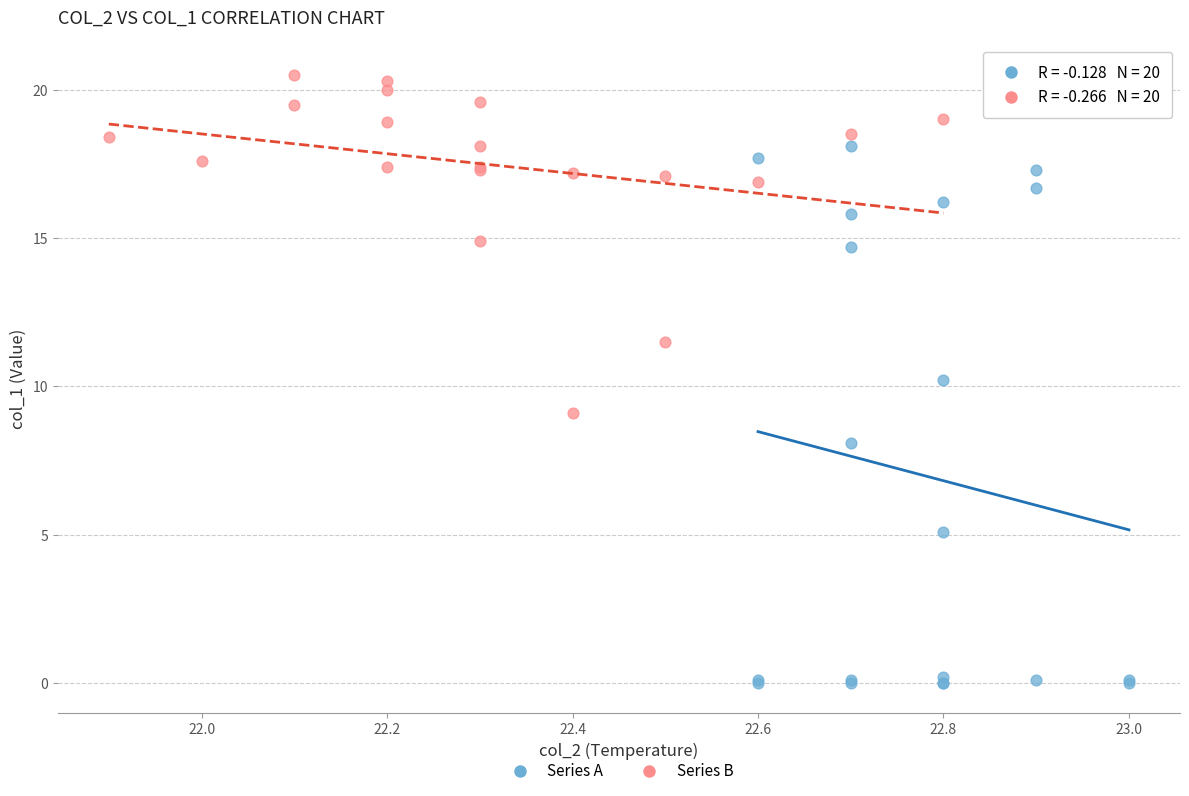

Which series has the widest spread of Y values?

Series A